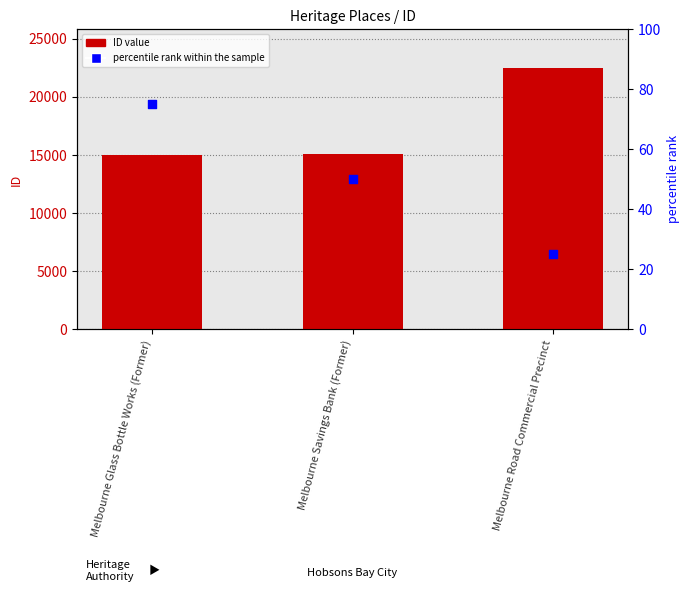

Which series has the largest total across all categories?

ID